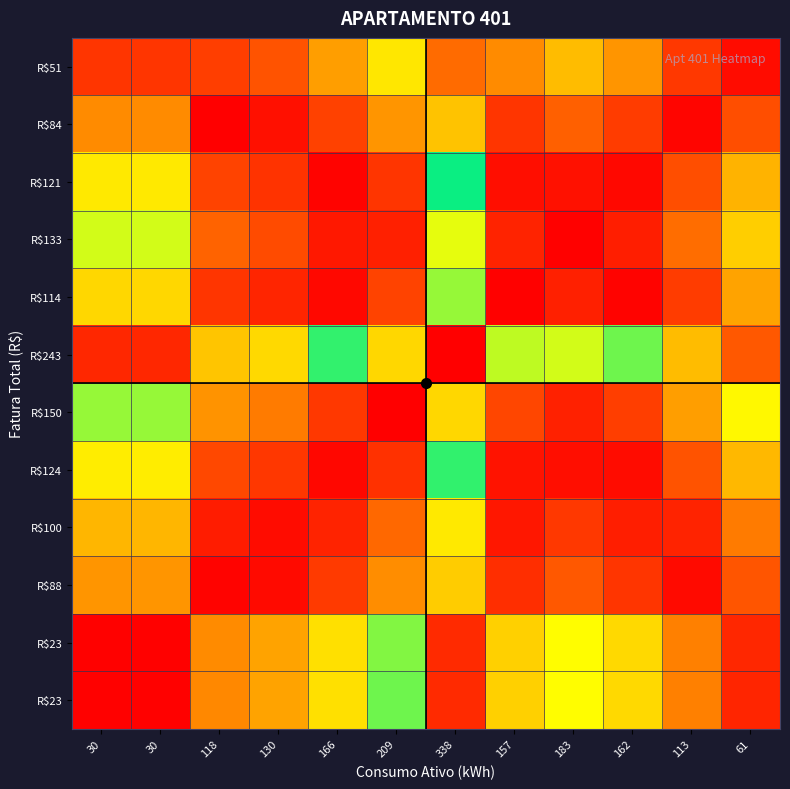

At how many categories does at least one series exceed 0?

12